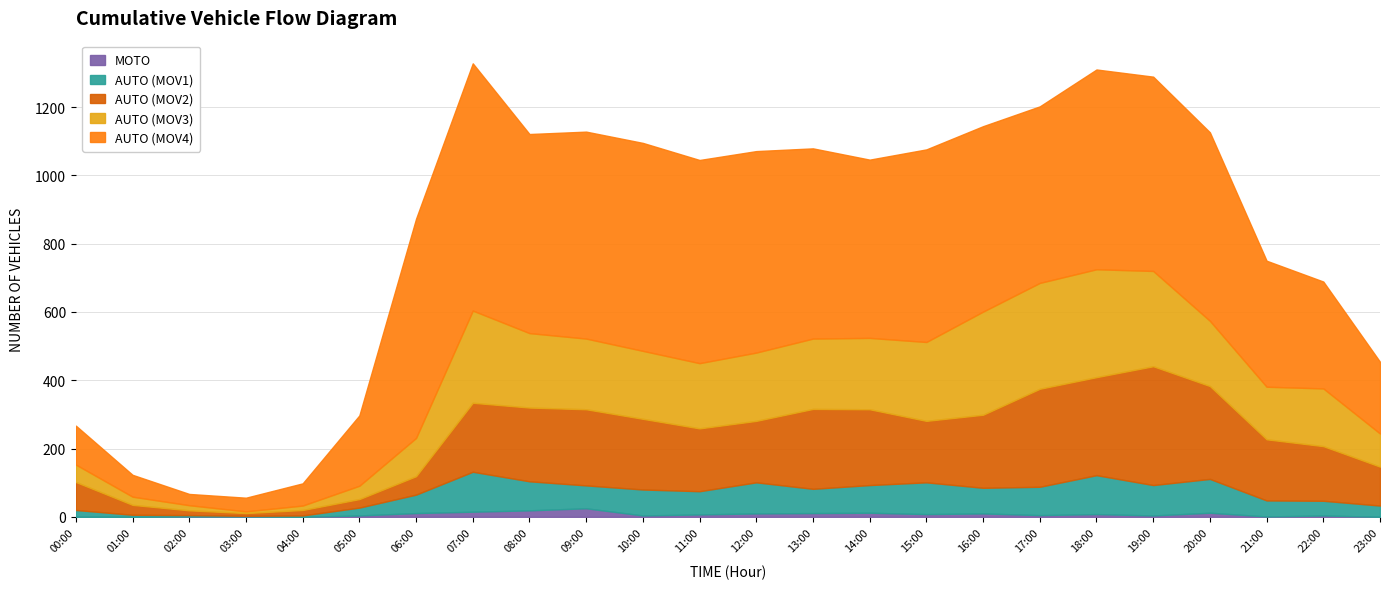

Reading left to right, transcribe all the data shown in this chart.

MOTO: 00:00=0	01:00=0	02:00=1	03:00=1	04:00=0	05:00=4	06:00=11	07:00=15	08:00=19	09:00=25	10:00=4	11:00=7	12:00=10	13:00=11	14:00=12	15:00=8	16:00=10	17:00=5	18:00=8	19:00=4	20:00=12	21:00=1	22:00=4	23:00=0
AUTO (MOV1): 00:00=20	01:00=6	02:00=4	03:00=2	04:00=4	05:00=23	06:00=54	07:00=117	08:00=85	09:00=67	10:00=76	11:00=68	12:00=91	13:00=71	14:00=81	15:00=93	16:00=75	17:00=83	18:00=114	19:00=89	20:00=99	21:00=47	22:00=43	23:00=33
AUTO (MOV2): 00:00=82	01:00=29	02:00=14	03:00=8	04:00=16	05:00=25	06:00=54	07:00=202	08:00=216	09:00=223	10:00=207	11:00=184	12:00=180	13:00=234	14:00=222	15:00=180	16:00=214	17:00=287	18:00=287	19:00=348	20:00=272	21:00=179	22:00=160	23:00=114
AUTO (MOV3): 00:00=51	01:00=24	02:00=15	03:00=5	04:00=13	05:00=39	06:00=112	07:00=270	08:00=218	09:00=207	10:00=199	11:00=191	12:00=200	13:00=206	14:00=209	15:00=231	16:00=302	17:00=310	18:00=316	19:00=279	20:00=191	21:00=154	22:00=169	23:00=97
AUTO (MOV4): 00:00=114	01:00=64	02:00=33	03:00=40	04:00=65	05:00=206	06:00=642	07:00=724	08:00=583	09:00=606	10:00=609	11:00=595	12:00=590	13:00=557	14:00=522	15:00=564	16:00=543	17:00=517	18:00=585	19:00=569	20:00=552	21:00=369	22:00=313	23:00=210